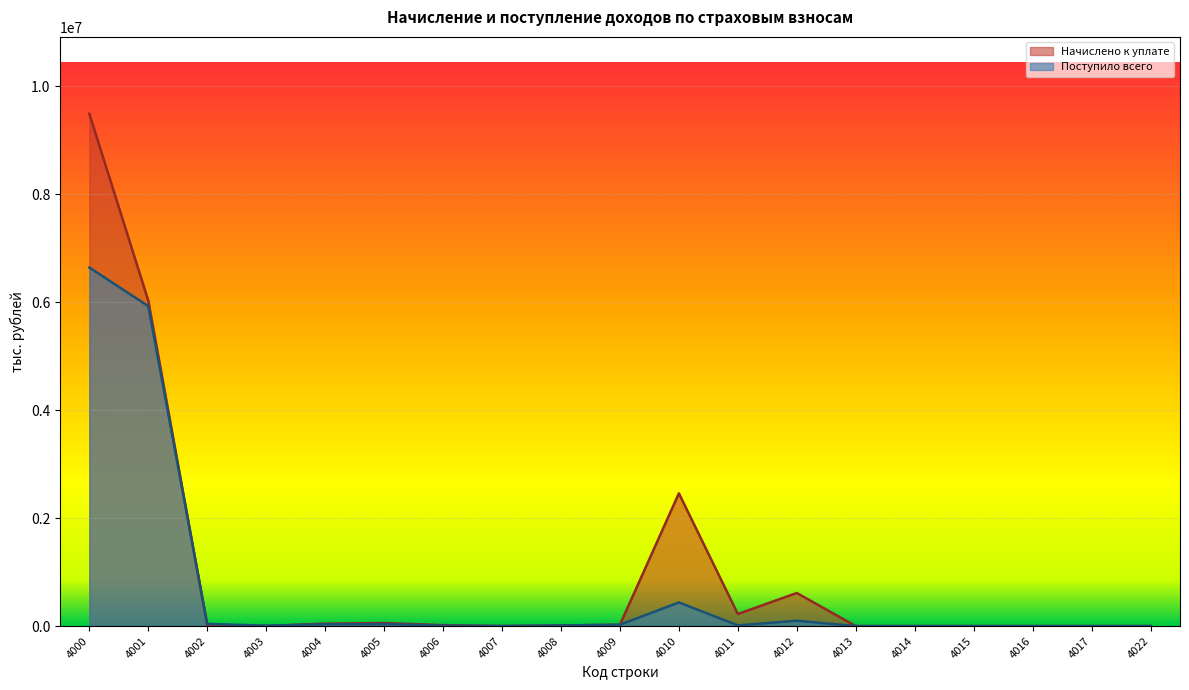

How many lines are shown in the chart?

2